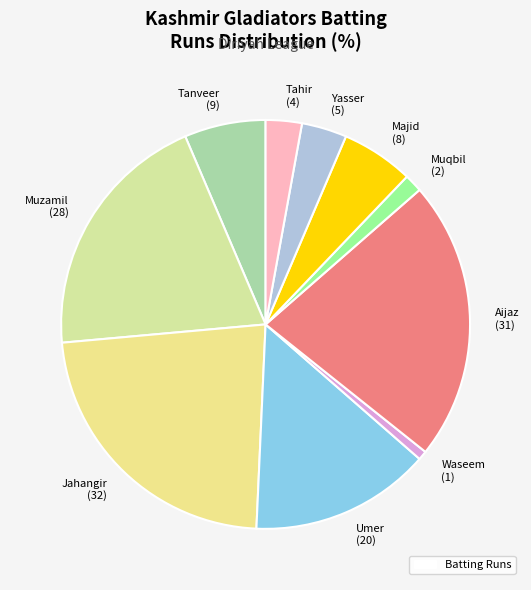

Is it true that Tahir (4) is 3% of the pie?

True